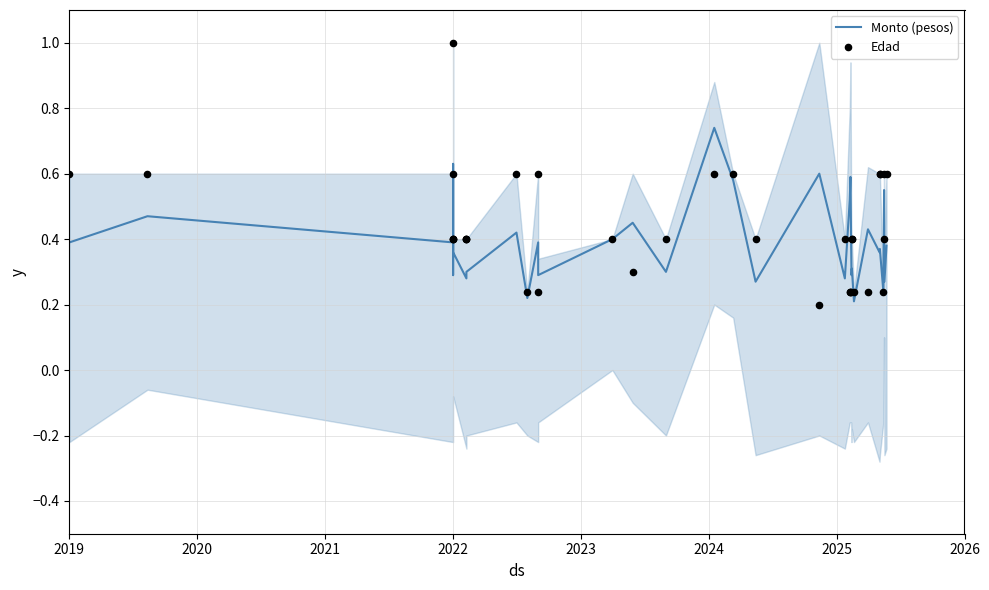

Which series contains the lowest Y value?

Edad